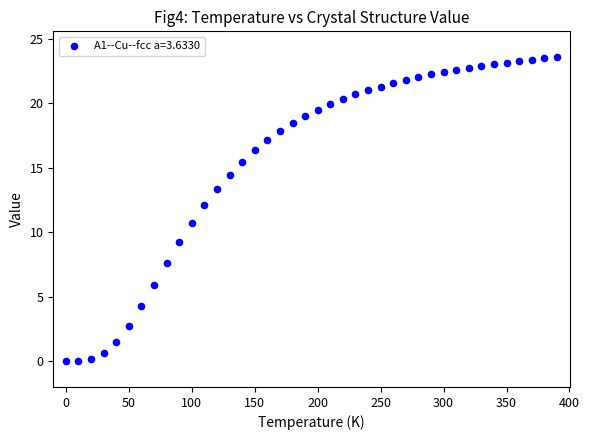

What is the range of X values (max minus min)?

390.0